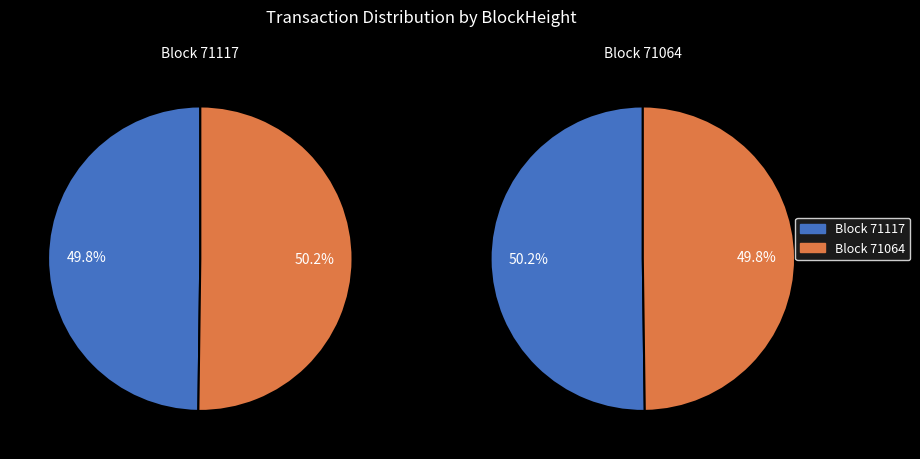

How many segments does this pie chart have?

2